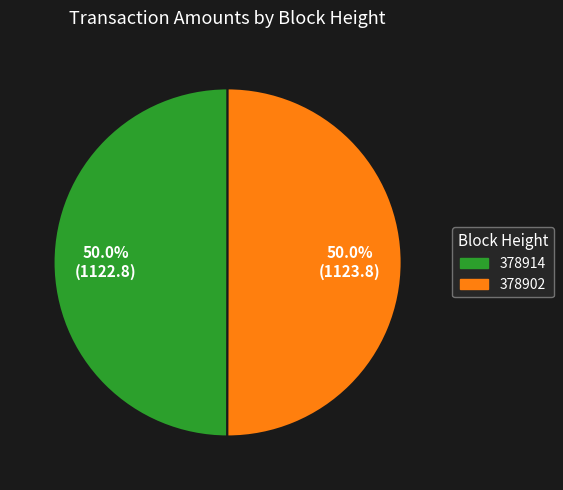

What percentage is the 378914 slice, to the nearest percent?

50%